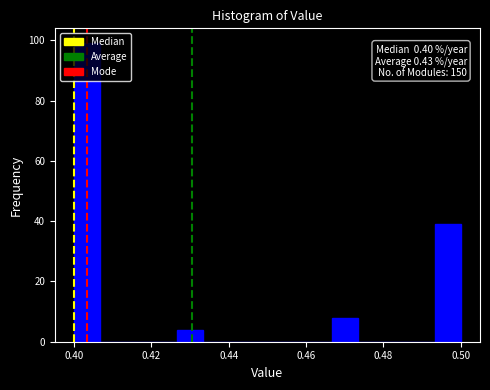

Read against the x-axis, roughly where is the centre of the tallest bar?

0.404